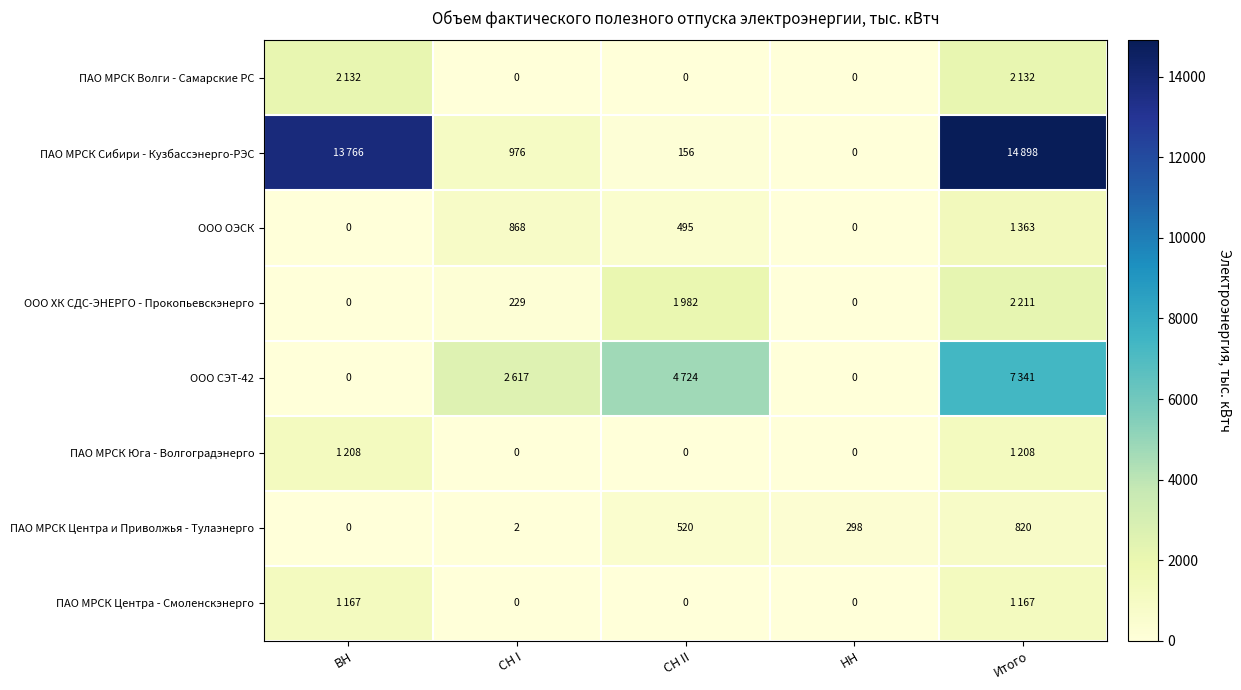

The ПАО МРСК Центра и Приволжья - Тулаэнерго series shows 770 at СН II. True or false?

False